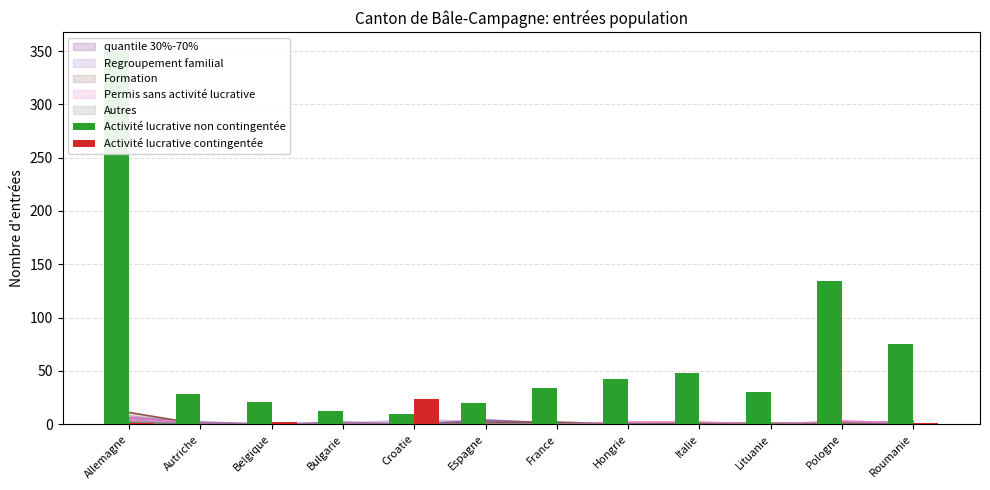

What is the total value across all series at Roumanie?

76